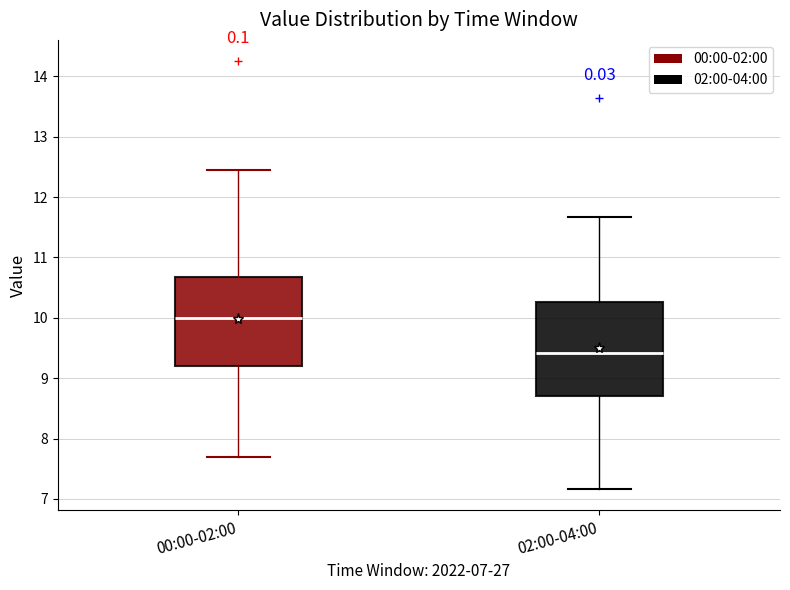

Reading left to right, read every box against the y-axis: the position of its median line, the range the box covers, and the ends of its whiskers. The values are not printed on the chart, so give them approximately, as read against the axis.

00:00-02:00: median 10.0, box 9.2 to 10.7, whiskers 7.7 to 12.5
02:00-04:00: median 9.4, box 8.7 to 10.3, whiskers 7.2 to 11.7